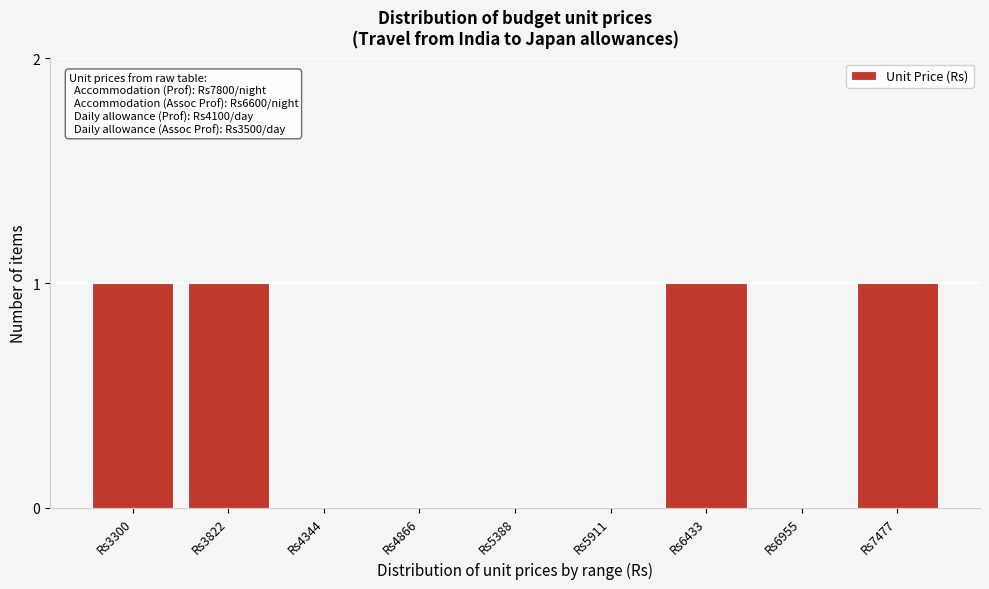

Reading right to left, list all the values displayed in this chart.

Rs7477=1	Rs6955=0	Rs6433=1	Rs5911=0	Rs5388=0	Rs4866=0	Rs4344=0	Rs3822=1	Rs3300=1